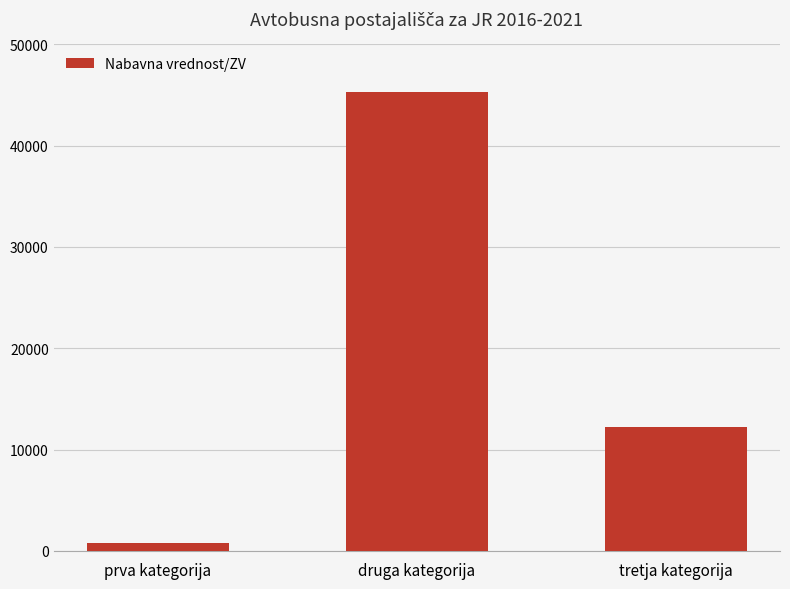

List the labels in order of value, largest first.

druga kategorija, tretja kategorija, prva kategorija